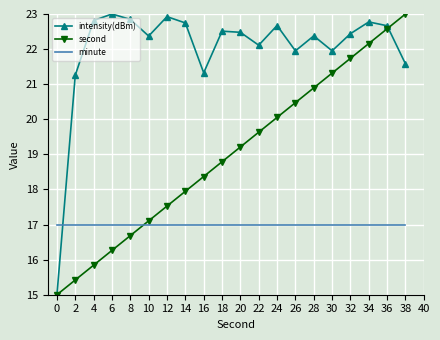

Where do minute and intensity(dBm) first cross each other?

0 and 2